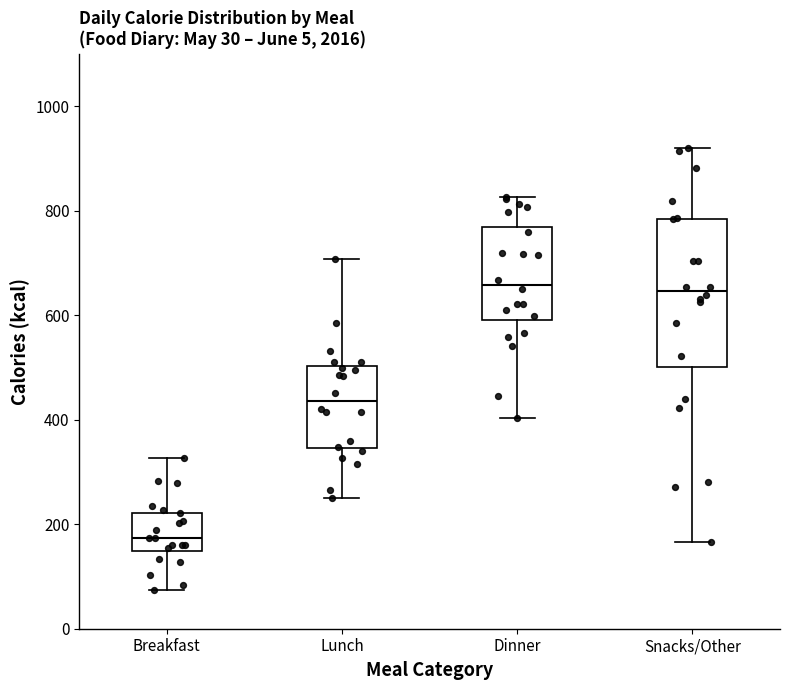

Reading left to right, transcribe this box plot: for each box, give where its median line is, the range the box spans, and where its two whiskers end, as read against the y-axis. The values are not printed on the chart, so give them approximately, as read against the axis.

Breakfast: median 180, box 140 to 220, whiskers 80 to 320
Lunch: median 440, box 340 to 500, whiskers 260 to 700
Dinner: median 660, box 580 to 760, whiskers 400 to 820
Snacks/Other: median 640, box 500 to 780, whiskers 160 to 920